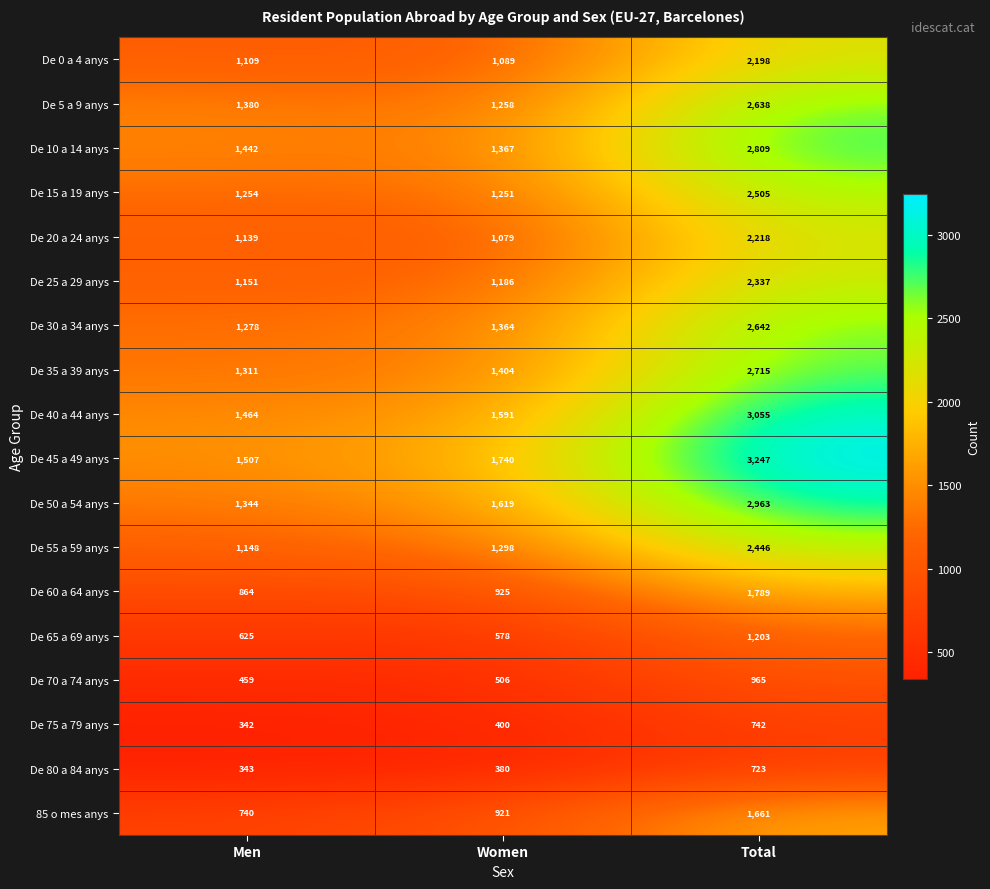

Rank the series by their maximum value, from highest to lowest.

De 45 a 49 anys, De 40 a 44 anys, De 50 a 54 anys, De 10 a 14 anys, De 35 a 39 anys, De 30 a 34 anys, De 5 a 9 anys, De 15 a 19 anys, De 55 a 59 anys, De 25 a 29 anys, De 20 a 24 anys, De 0 a 4 anys, De 60 a 64 anys, 85 o mes anys, De 65 a 69 anys, De 70 a 74 anys, De 75 a 79 anys, De 80 a 84 anys